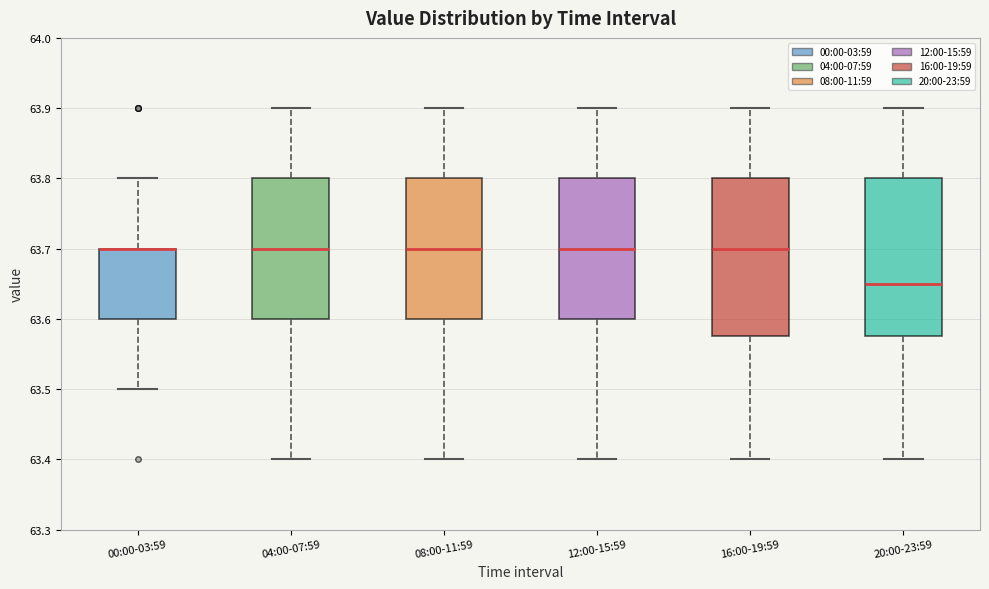

Reading left to right, transcribe this box plot: for each box, give where its median line is, the range the box spans, and where its two whiskers end, as read against the y-axis. The values are not printed on the chart, so give them approximately, as read against the axis.

00:00-03:59: median 63.70 (drawn on the box's upper edge), box 63.60 to 63.70, whiskers 63.50 to 63.80
04:00-07:59: median 63.70, box 63.60 to 63.80, whiskers 63.40 to 63.90
08:00-11:59: median 63.70, box 63.60 to 63.80, whiskers 63.40 to 63.90
12:00-15:59: median 63.70, box 63.60 to 63.80, whiskers 63.40 to 63.90
16:00-19:59: median 63.70, box 63.58 to 63.80, whiskers 63.40 to 63.90
20:00-23:59: median 63.65, box 63.58 to 63.80, whiskers 63.40 to 63.90